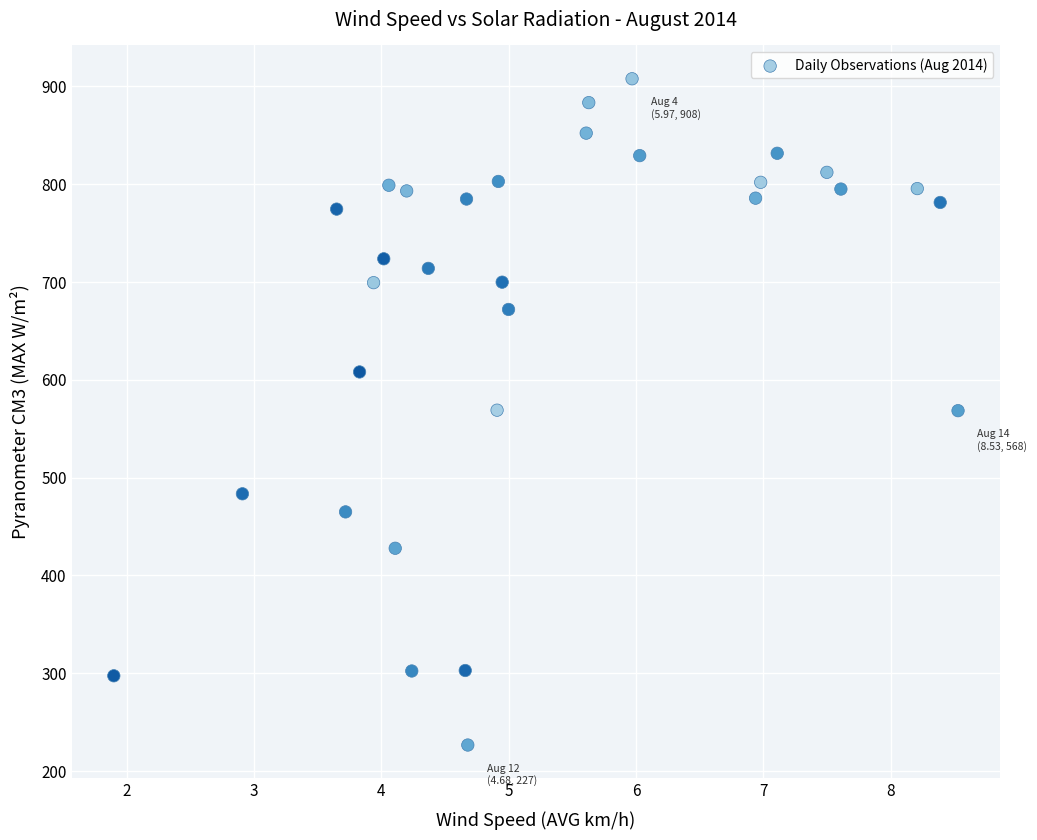

What is the range of X values (max minus min)?

6.6